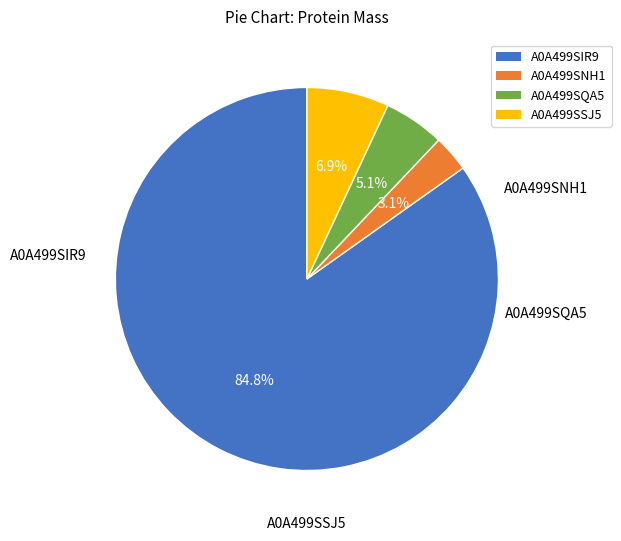

To the nearest percent, what portion does A0A499SSJ5 represent?

7%